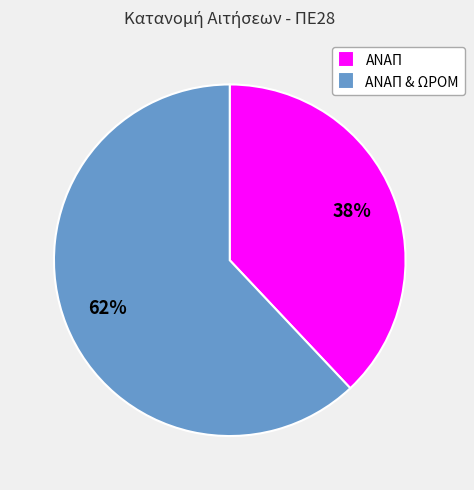

What is the ratio of the value at ΑΝΑΠ to the value at ΑΝΑΠ & ΩΡΟΜ?

0.6